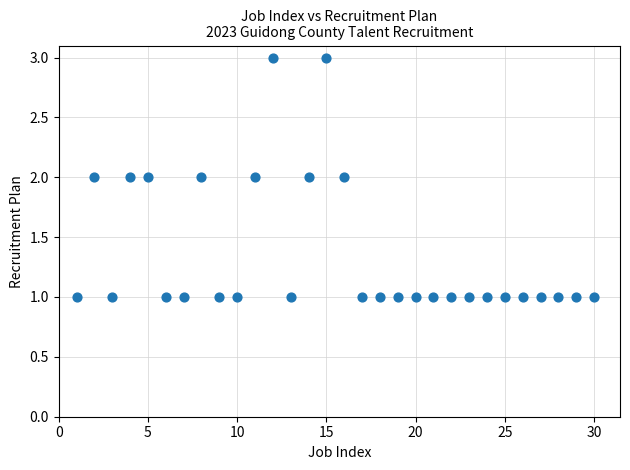

What is the range of X values (max minus min)?

29